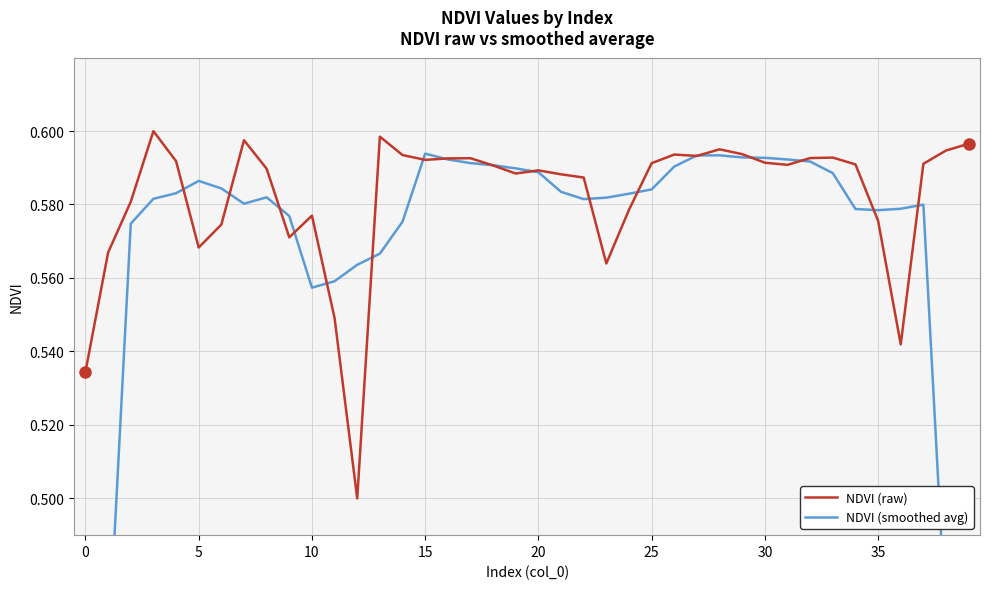

How many intersections are there between NDVI (raw) and NDVI (smoothed avg)?

18